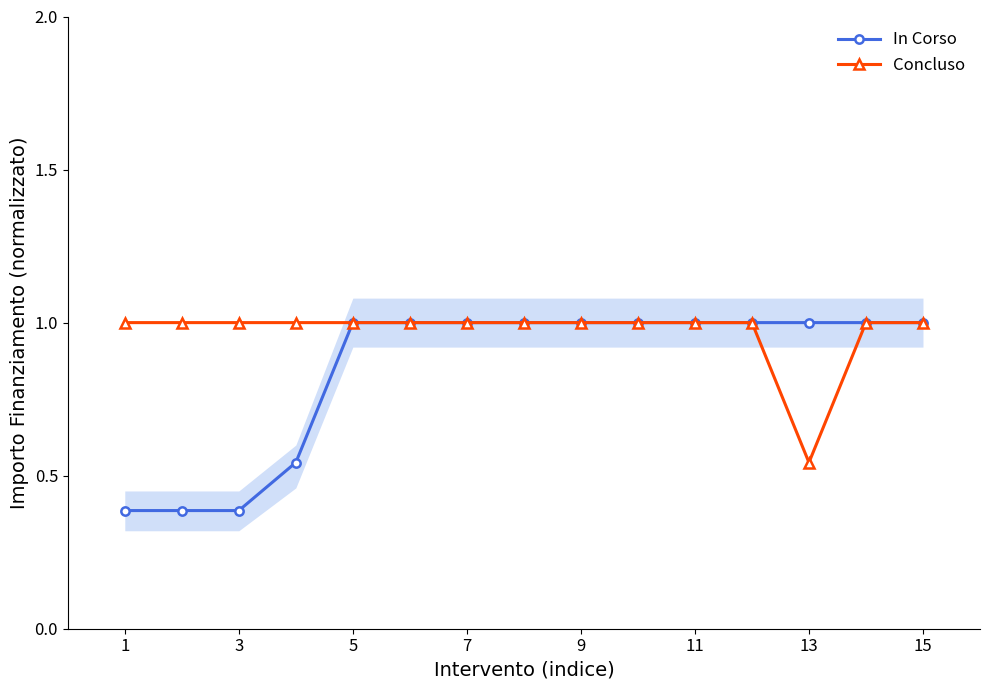

What value does the In Corso series have at 1?

0.4